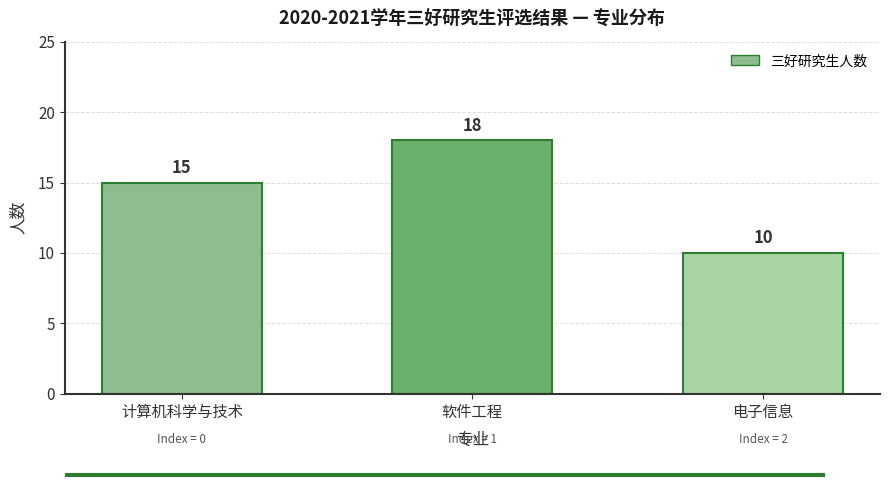

Reading left to right, list all the values displayed in this chart.

计算机科学与技术=15	软件工程=18	电子信息=10